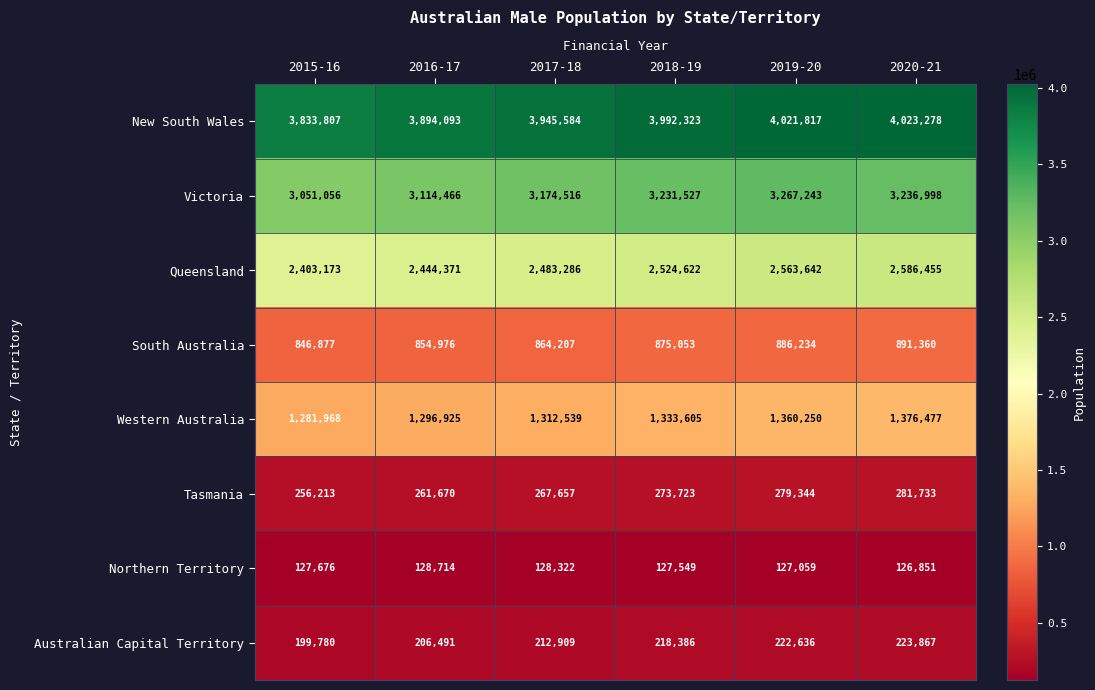

Count the number of data series in this chart.

8